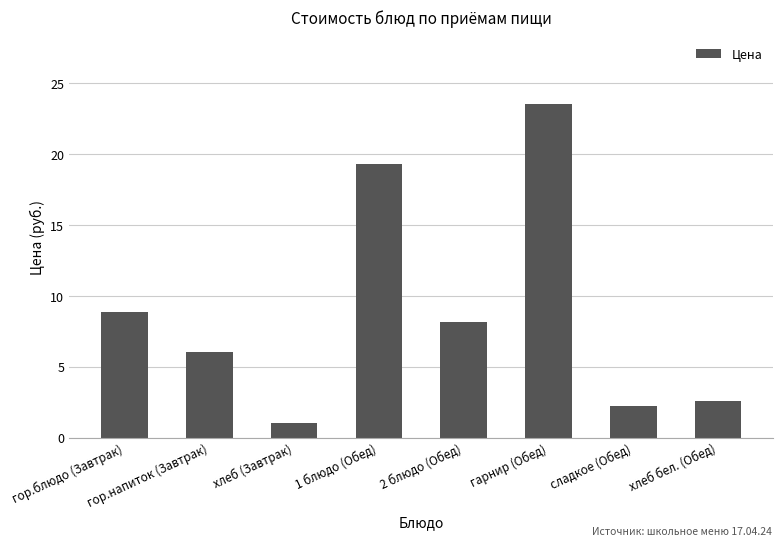

What is the average value?

9.0